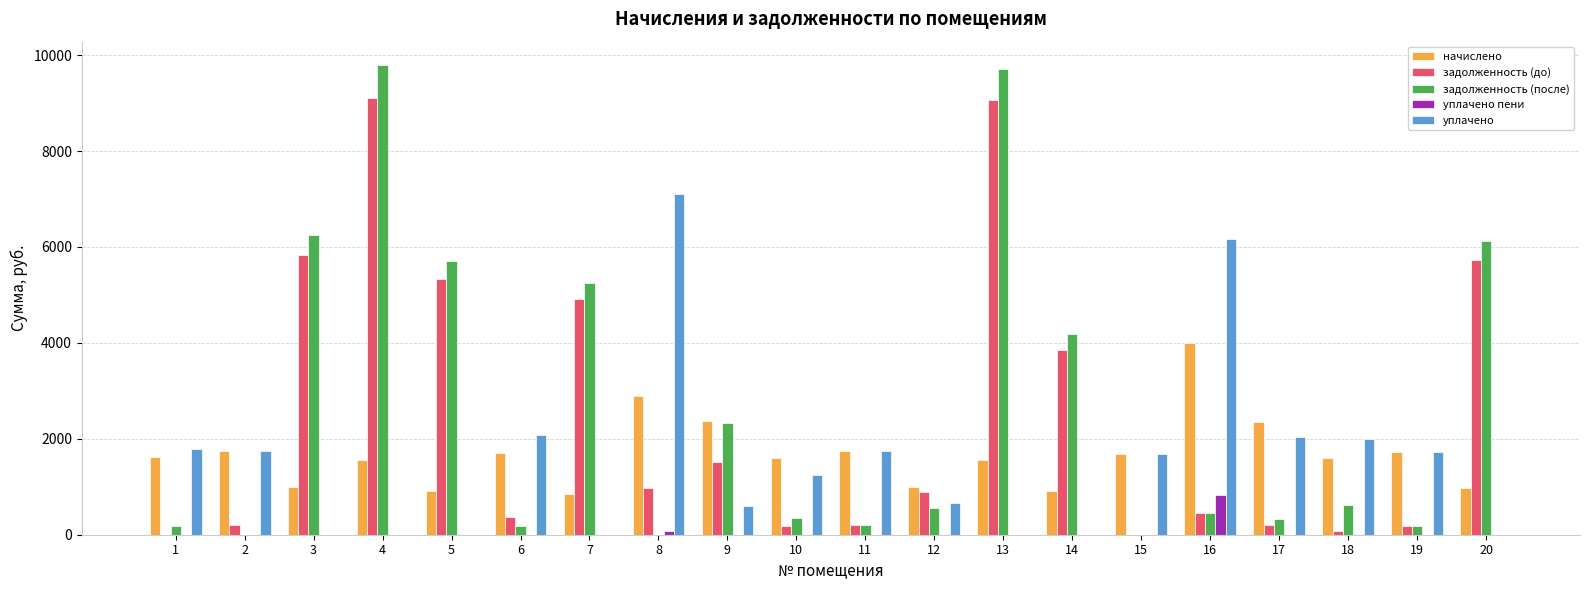

Is the value of начислено at 14 greater than the value of уплачено пени at 13?

Yes